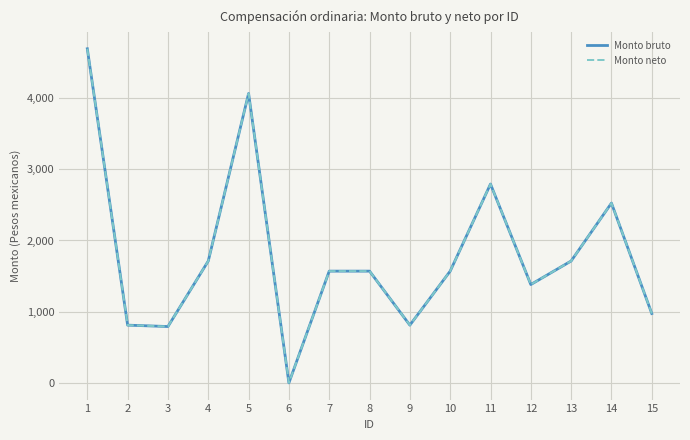

The Monto neto series shows 675.5 at 13. True or false?

False